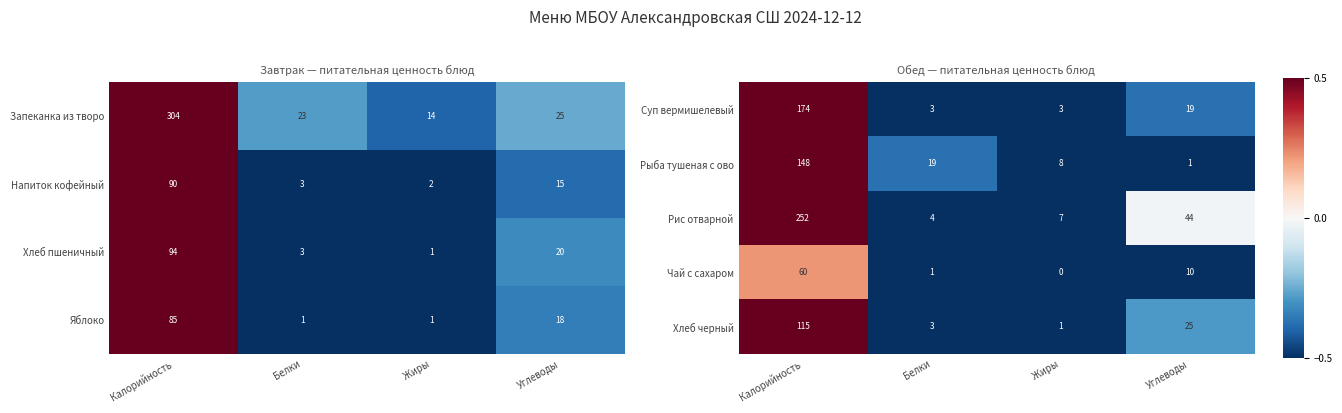

Which has a higher value, Углеводы or Калорийность?

Калорийность